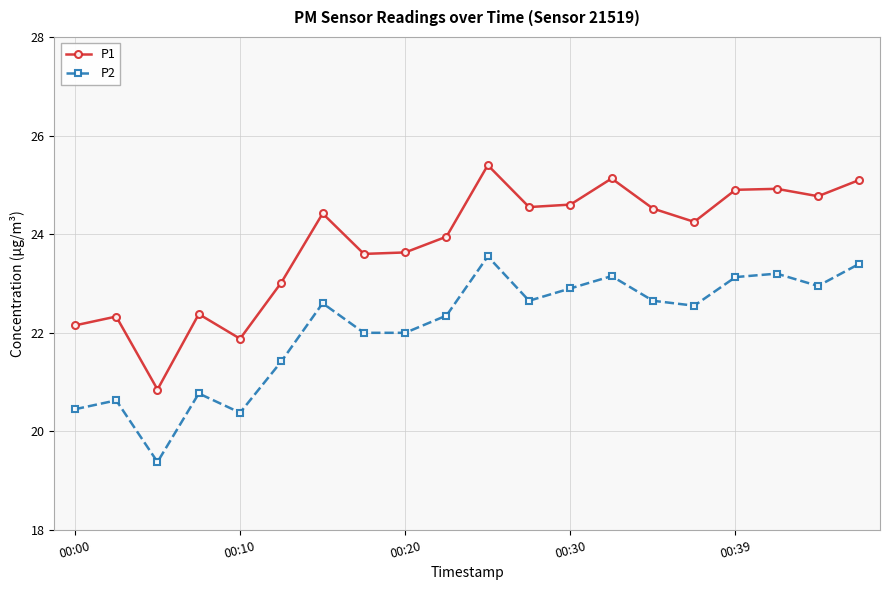

What is the value of the P2 point at the 8th from the left?

22.0